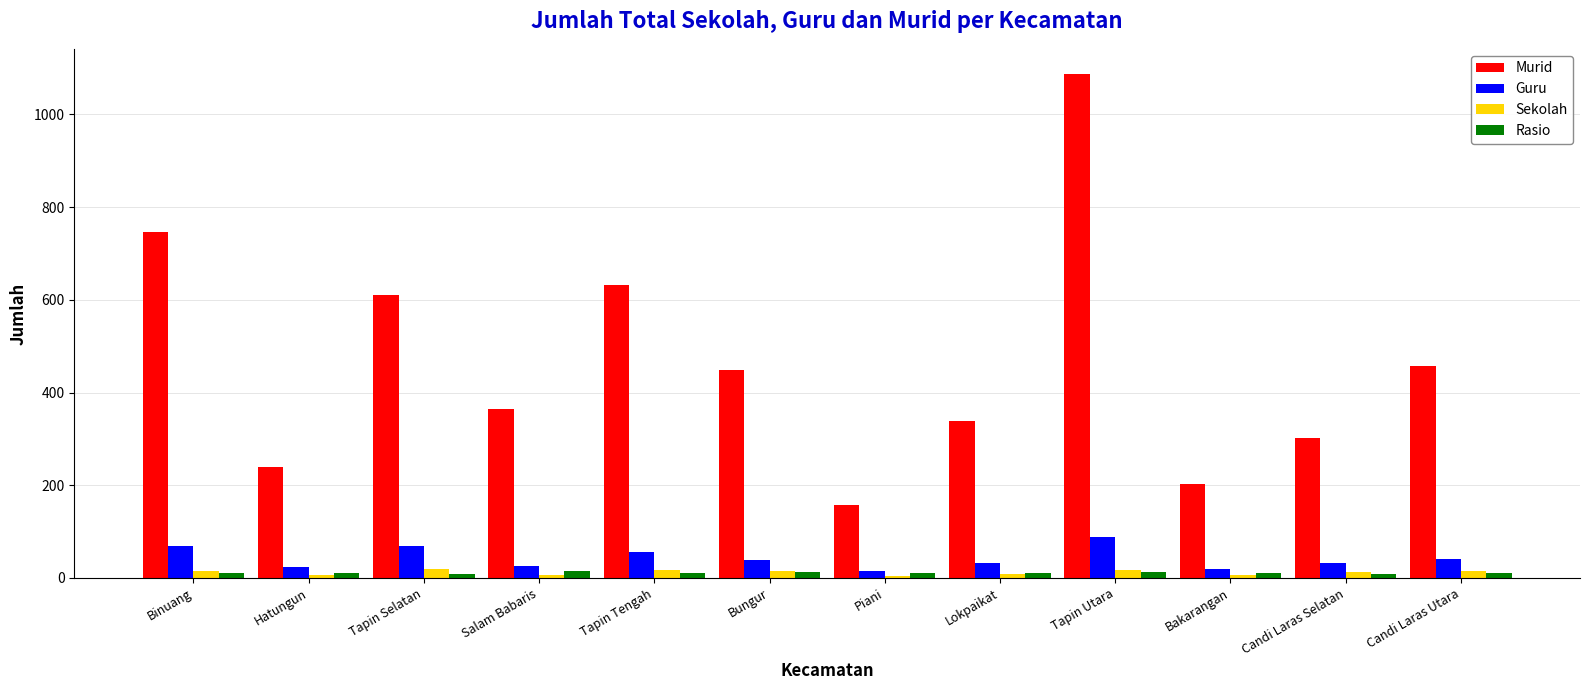

What is the difference between the maximum and minimum values in the Rasio series?

5.7